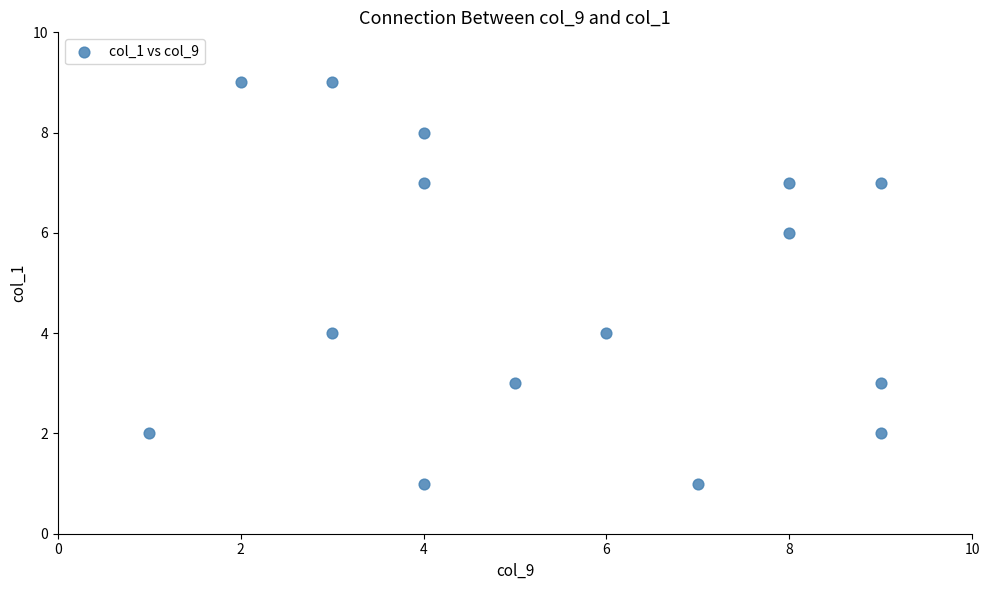

What is the range of X values (max minus min)?

8